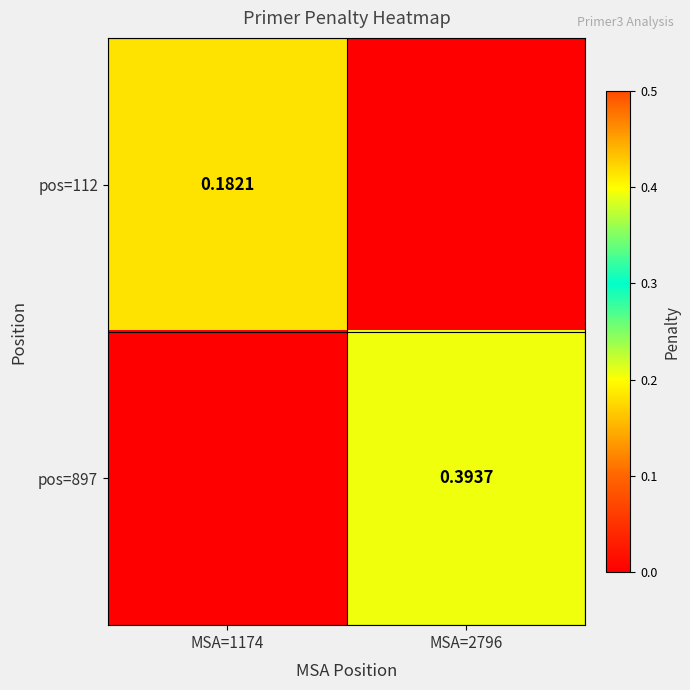

True or false: pos=897 has a value of 0.1 at MSA=1174.

False